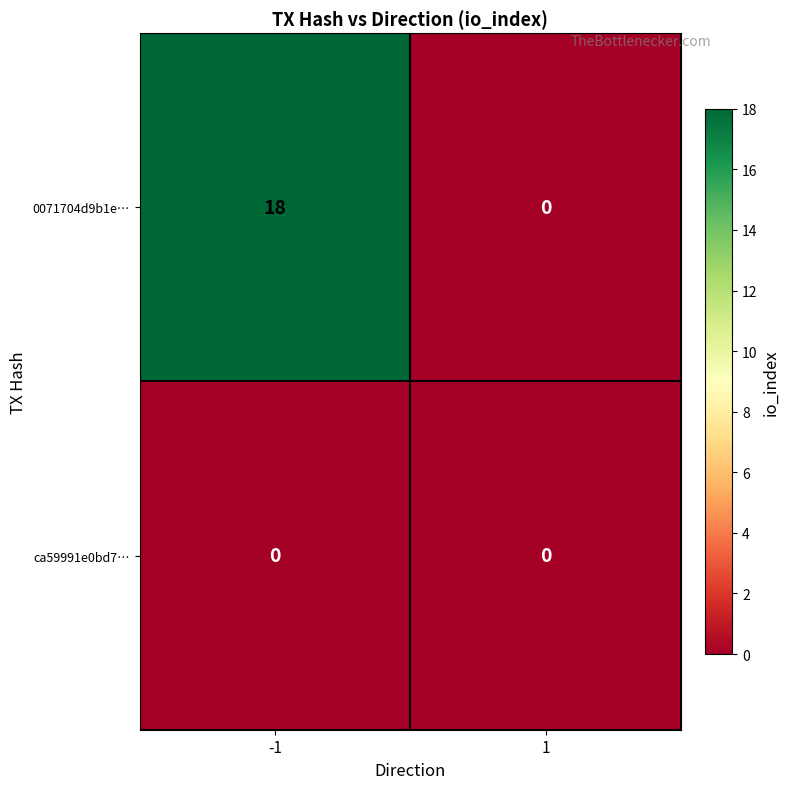

At how many categories does at least one series exceed 17?

1